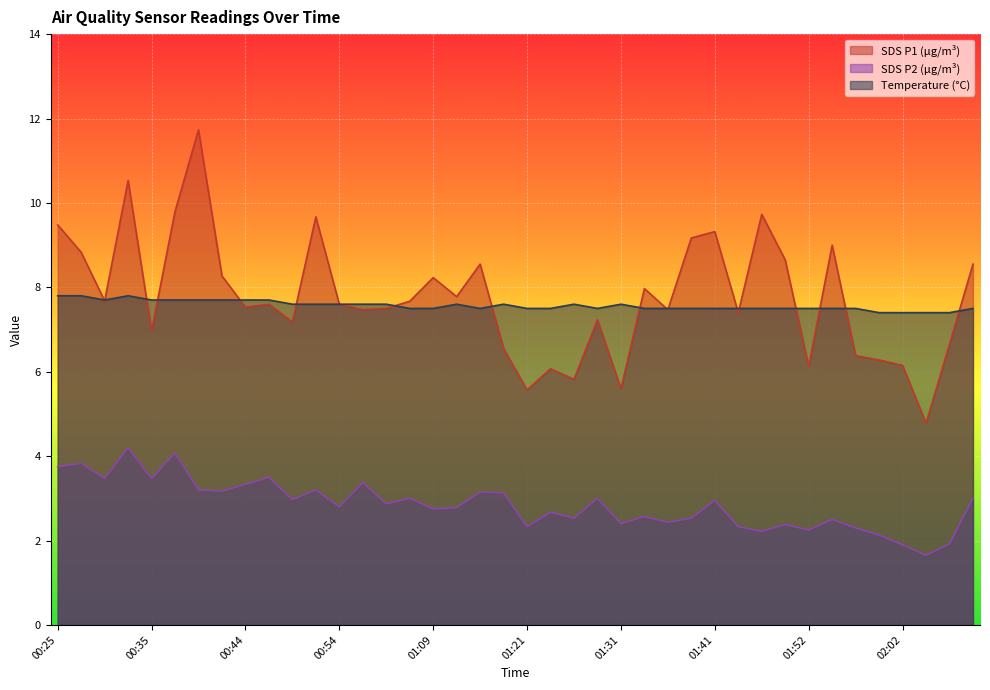

At which label does Temp reach its minimum?

02:00